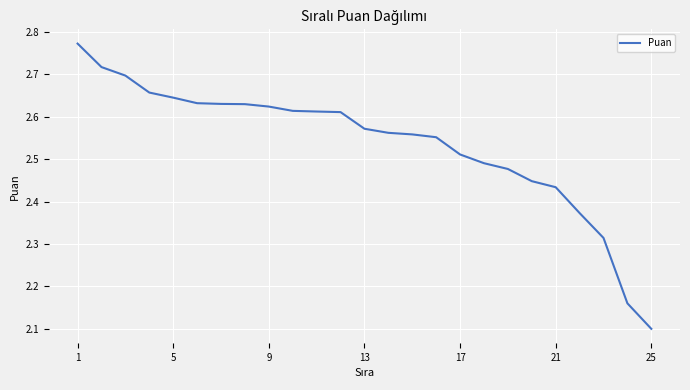

What is the difference between the maximum and minimum values?

0.7